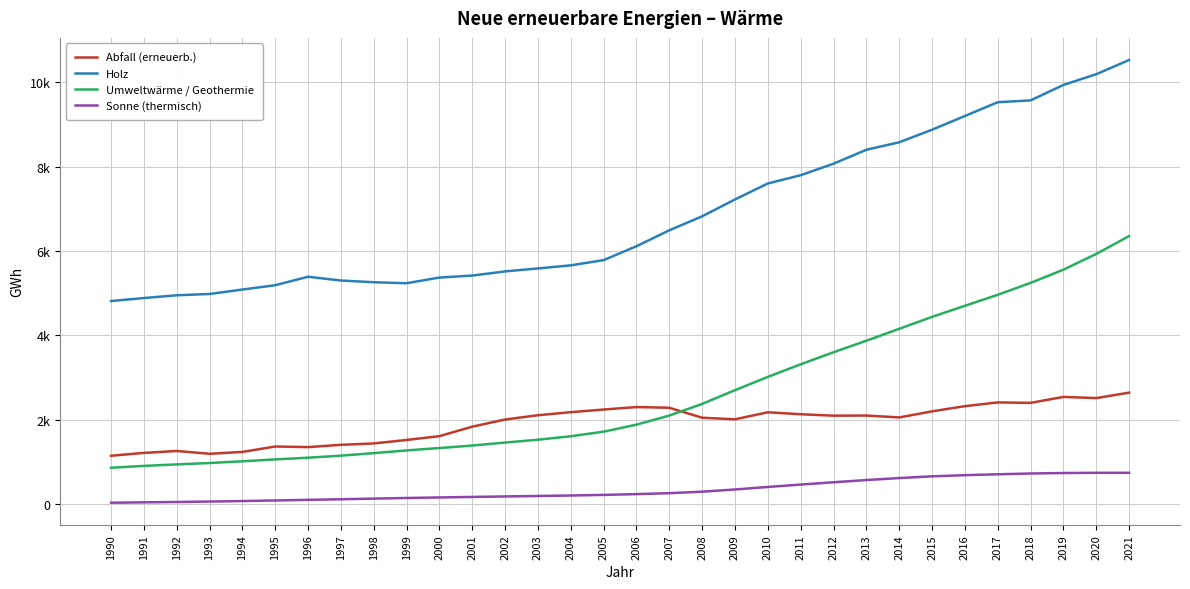

Rank the series at 2019 from lowest to highest value.

Sonne (thermisch), Abfall (erneuerb.), Umweltwärme / Geothermie, Holz